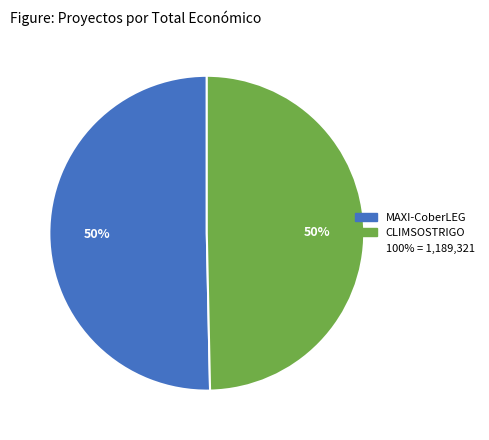

To the nearest percent, what is the average slice percentage?

50%